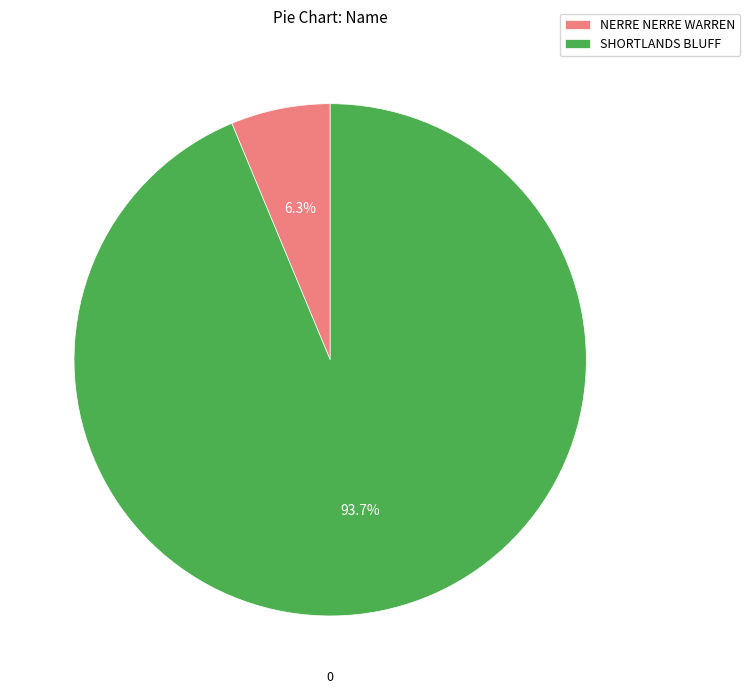

Does NERRE NERRE WARREN account for over 50% of the chart?

No